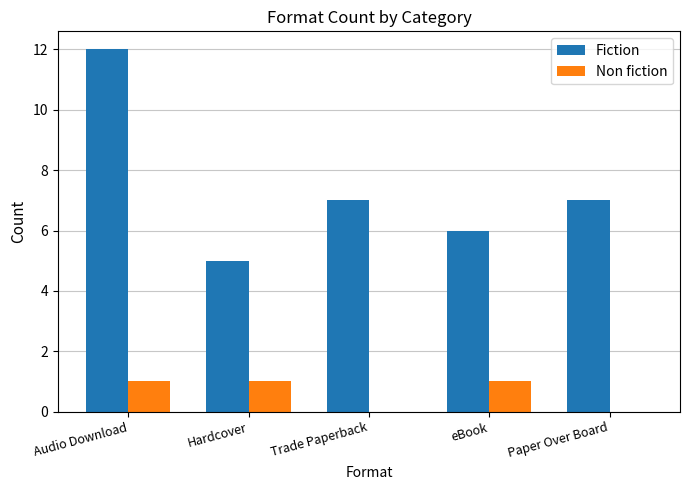

At which category is the sum across all series the highest?

Audio Download